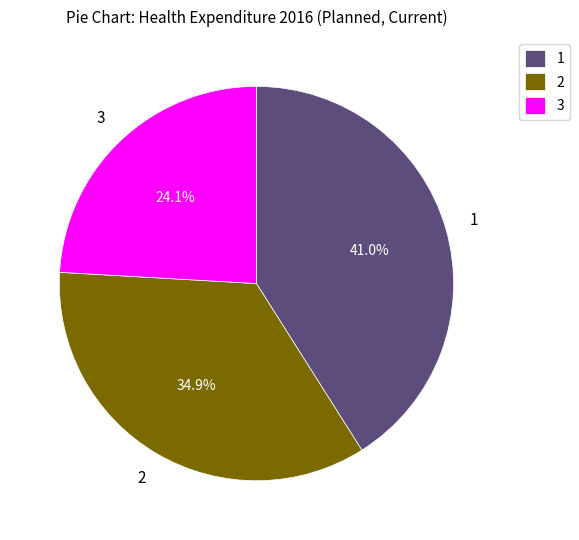

To the nearest percent, what is the difference between the largest and smallest slice percentages?

17%